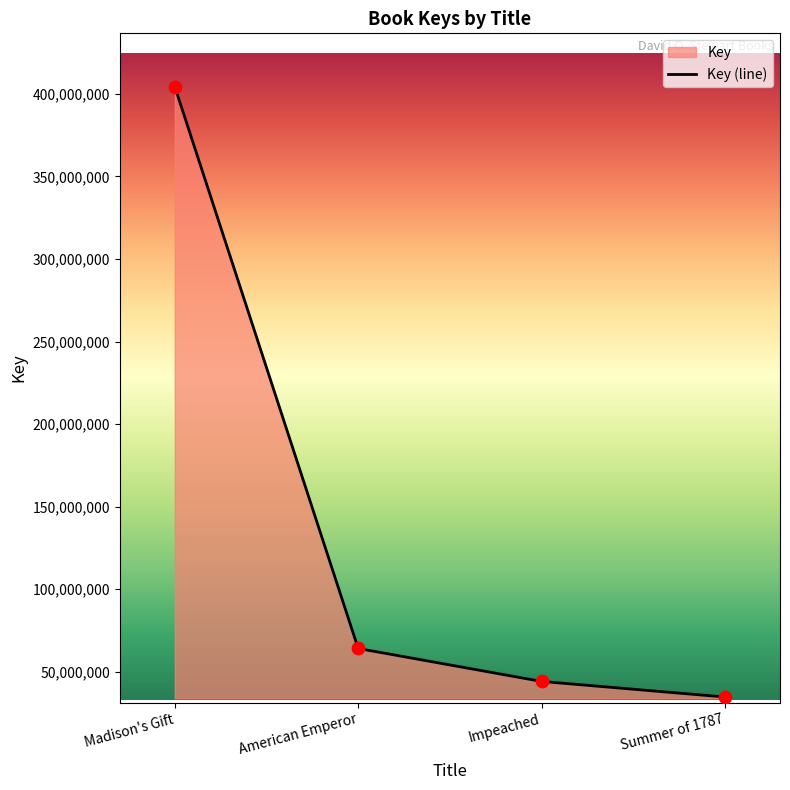

What is the ratio of the value at Madison's Gift to the value at Summer of 1787?

11.6